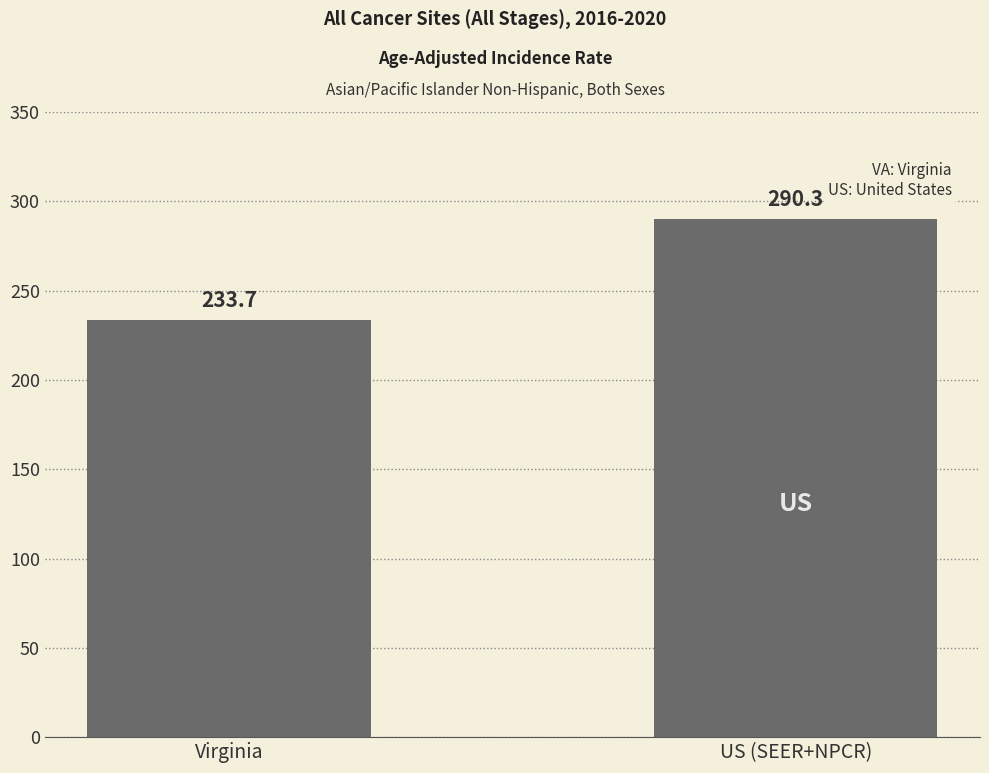

List the labels in order of value, smallest first.

Virginia, US (SEER+NPCR)